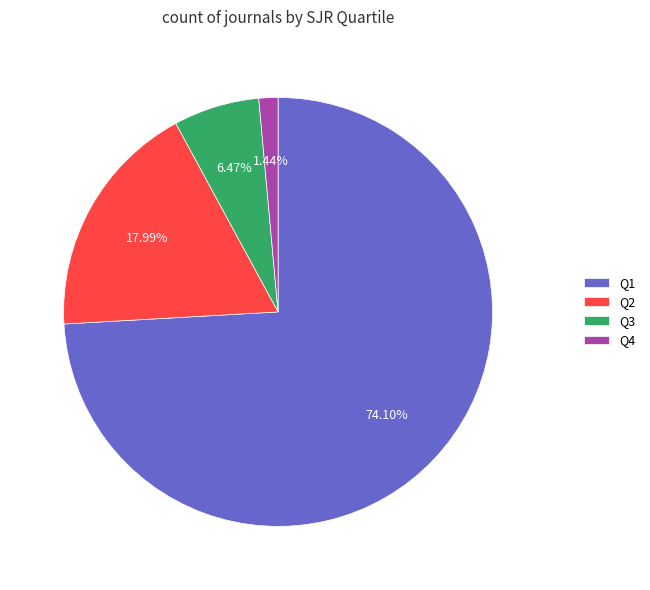

What is the total percentage of Q3 and Q1?

80.6%